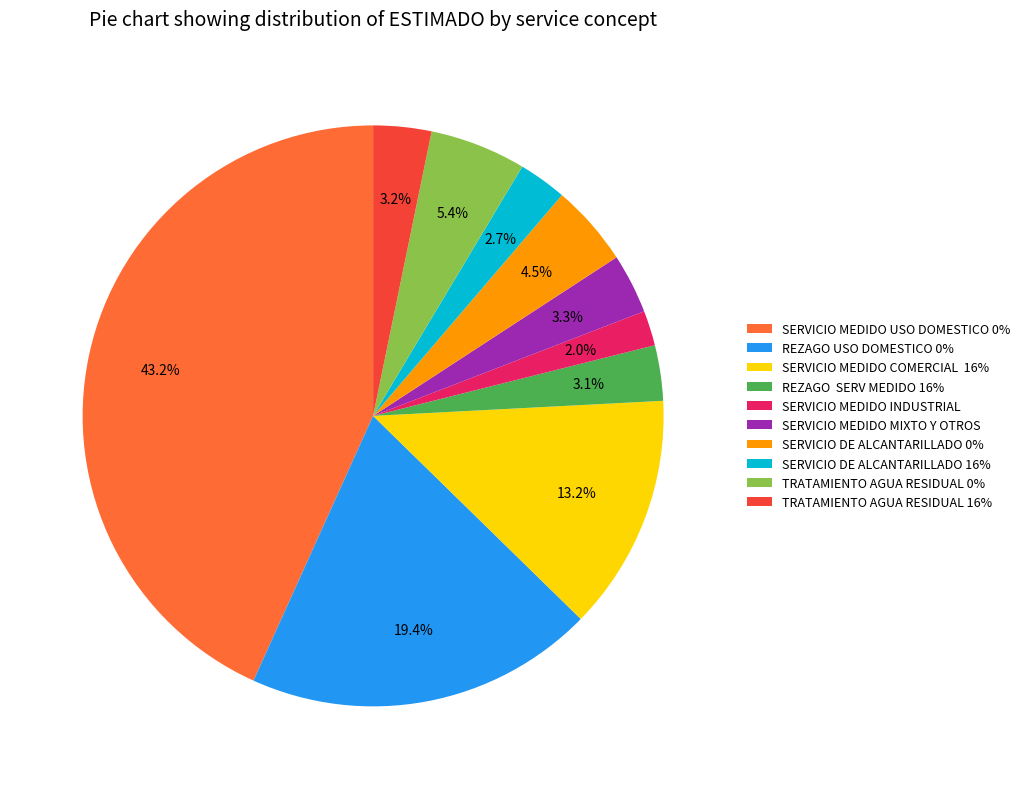

Which slice is the smallest?

SERVICIO MEDIDO INDUSTRIAL